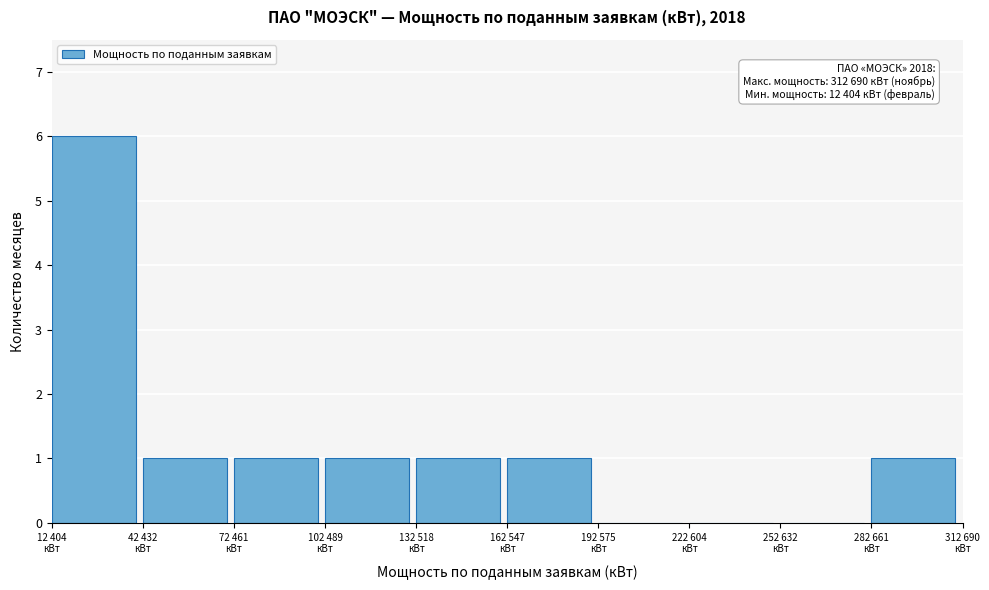

What is the sum of all values?

12